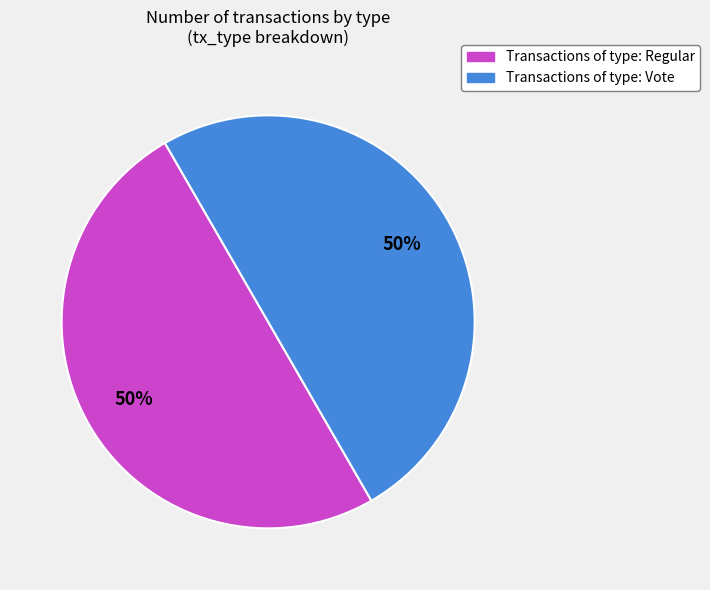

To the nearest percent, what is the average slice percentage?

50%